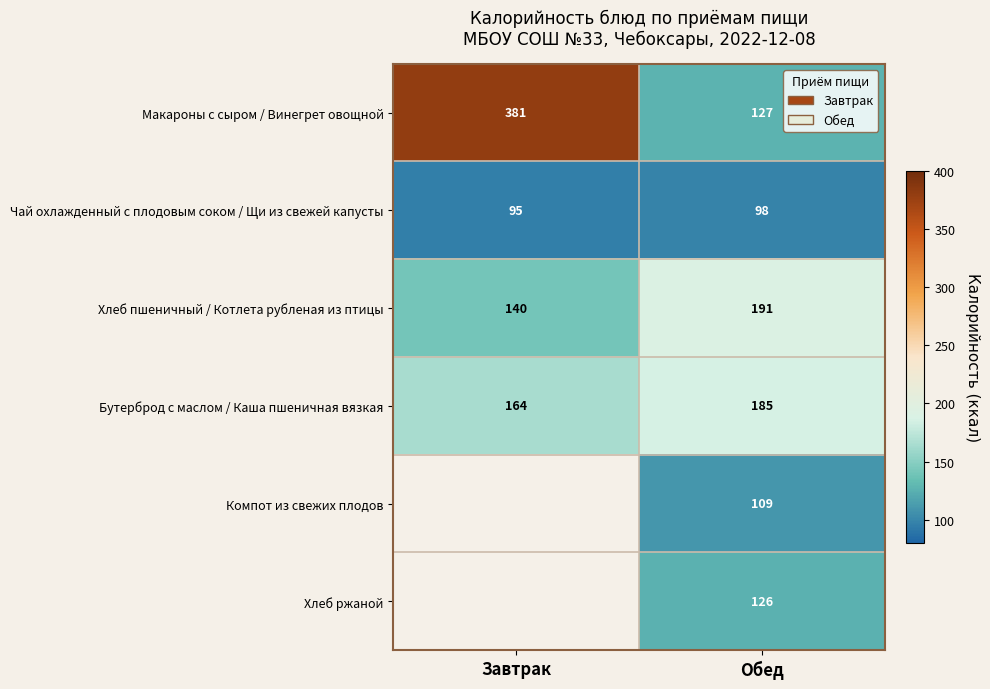

The Бутерброд с маслом / Каша пшеничная вязкая series shows 281.4 at Обед. True or false?

False